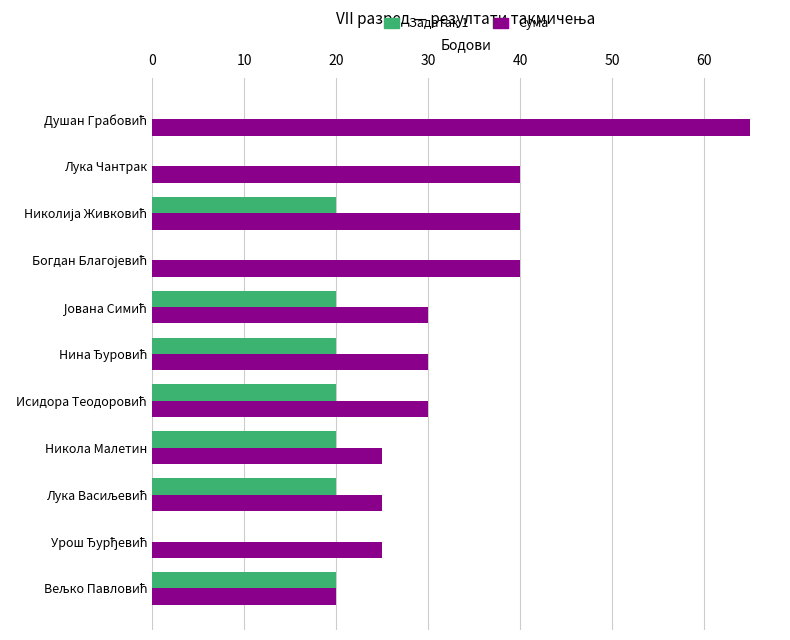

What are all the series names shown in the legend?

Задатак 1, Сума